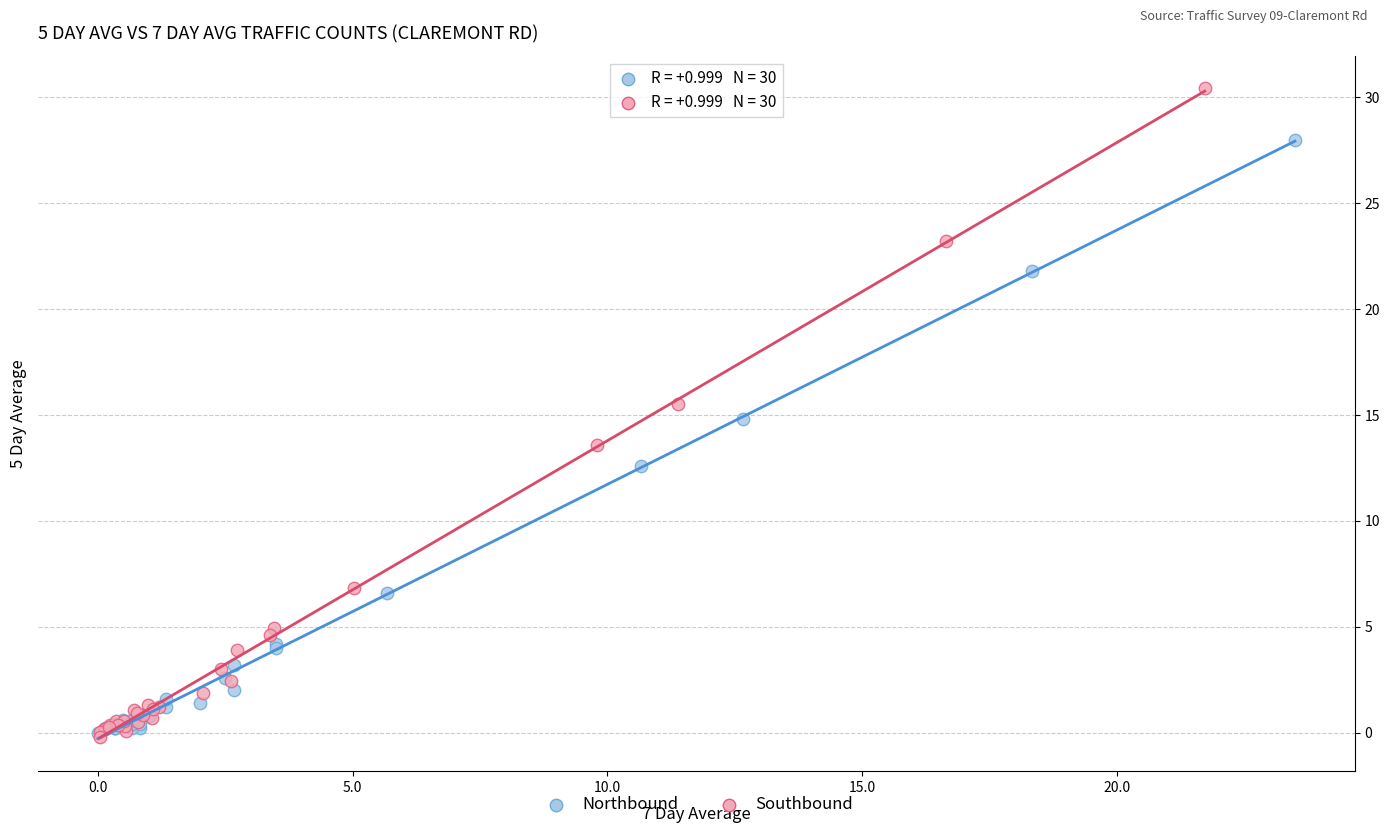

Which series reaches the maximum Y coordinate?

Southbound